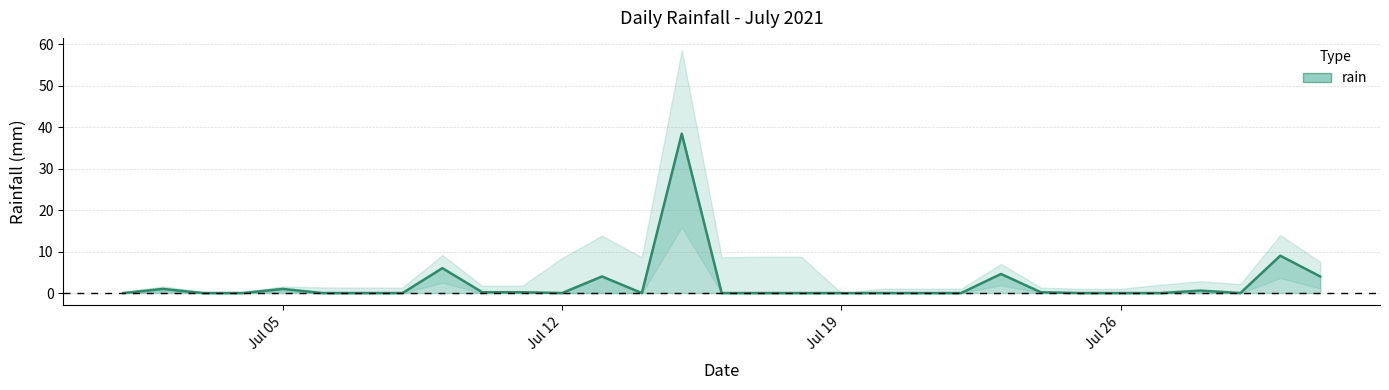

What is the difference between the maximum and minimum values?

38.4